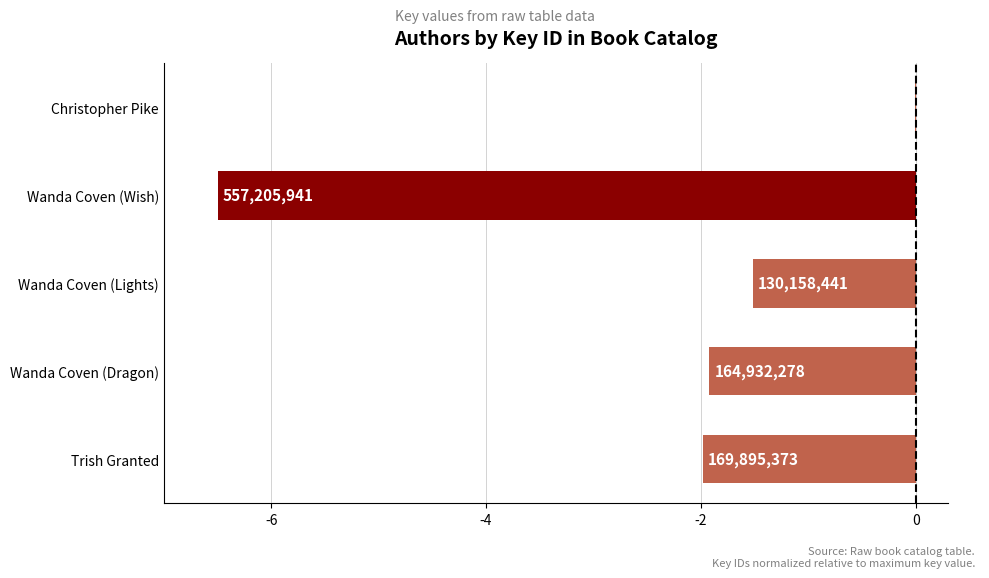

Are the bars horizontal?

Yes